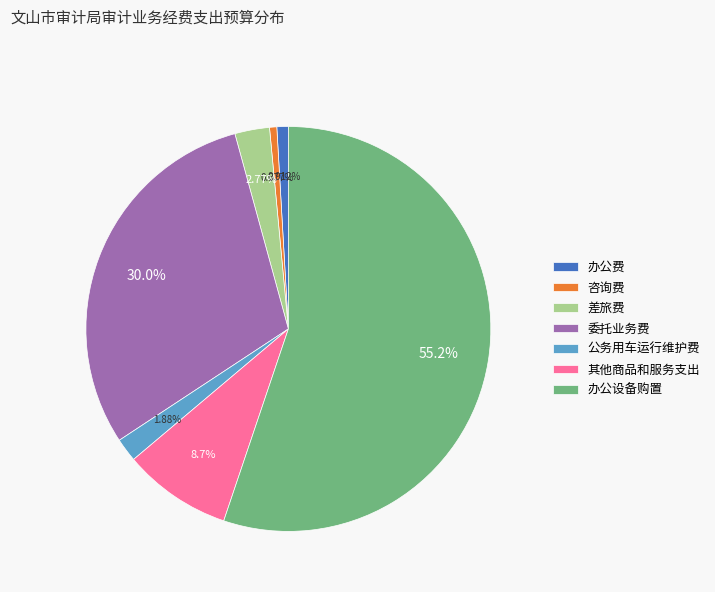

What is the largest slice in the pie chart?

办公设备购置